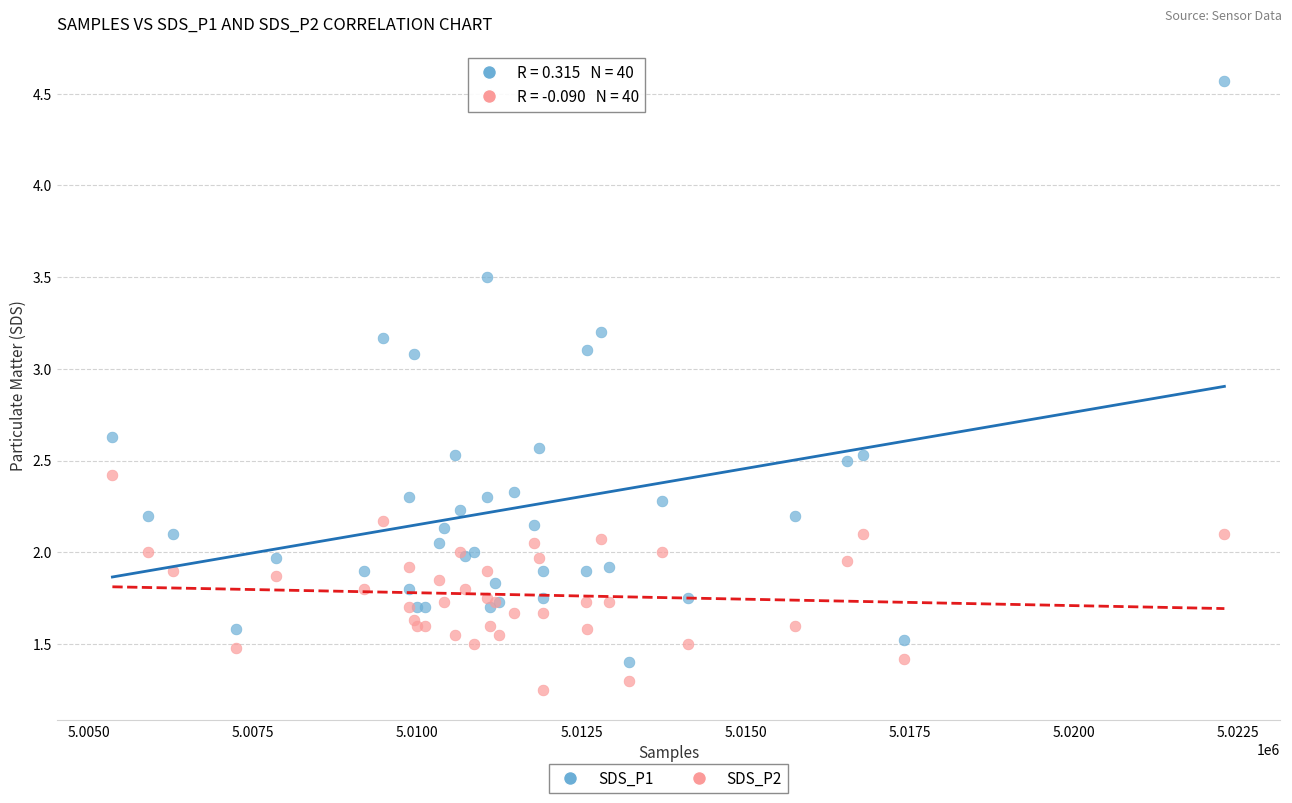

What is the X range (max minus min) for the scatter plot?

16935.0